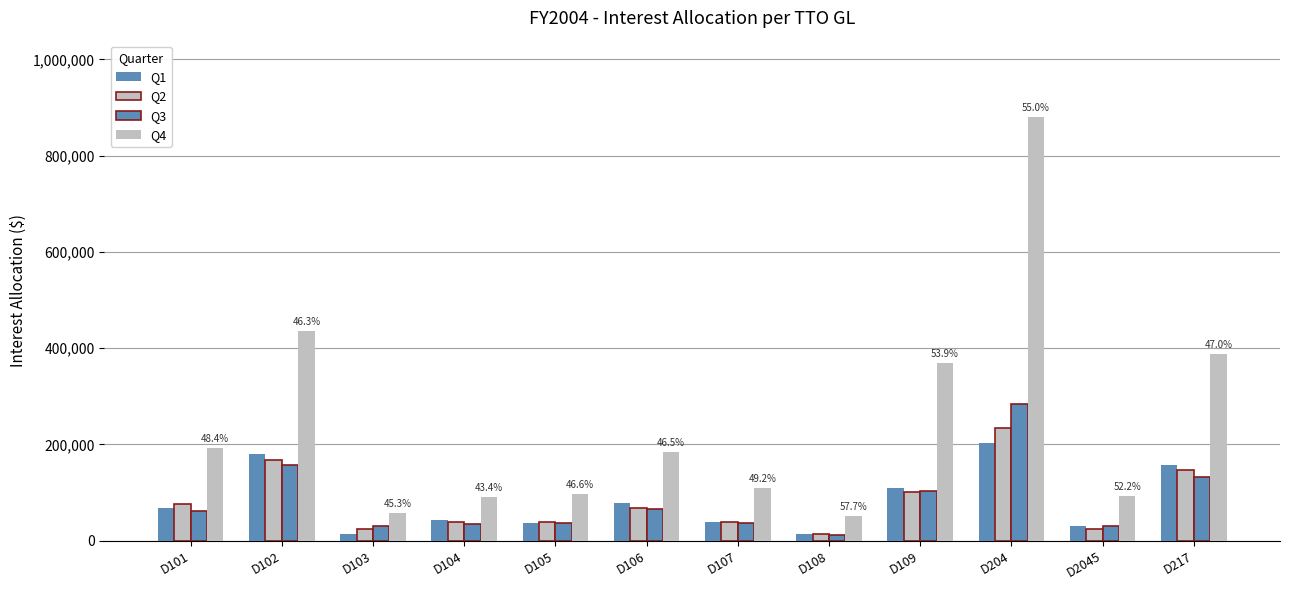

What is the lowest value of the Q3 series?

11377